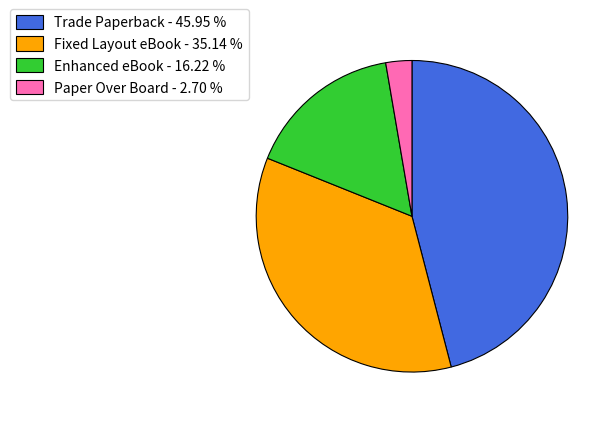

Does Paper Over Board account for over 50% of the chart?

No